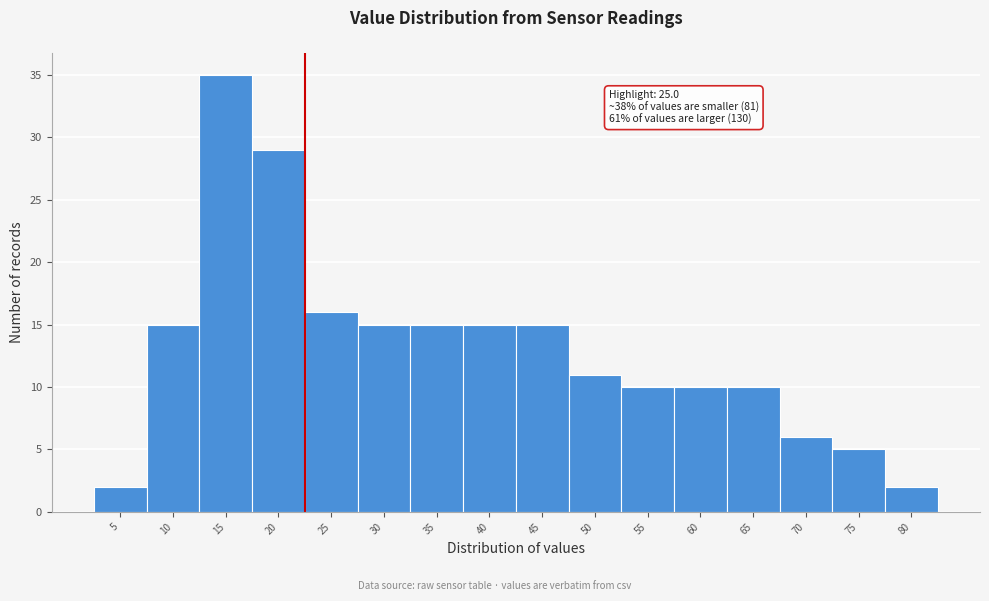

Reading left to right, extract all data points from this chart.

5=2	10=15	15=35	20=29	25=16	30=15	35=15	40=15	45=15	50=11	55=10	60=10	65=10	70=6	75=5	80=2